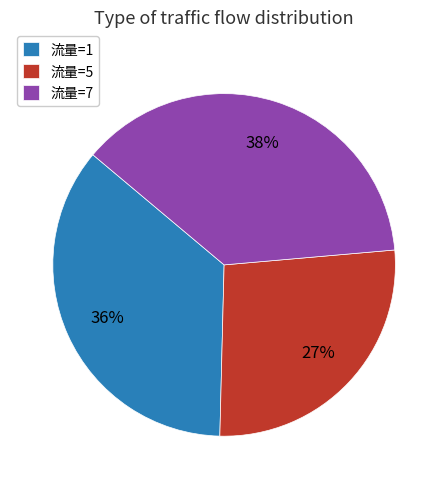

How many slices are in this pie chart?

3